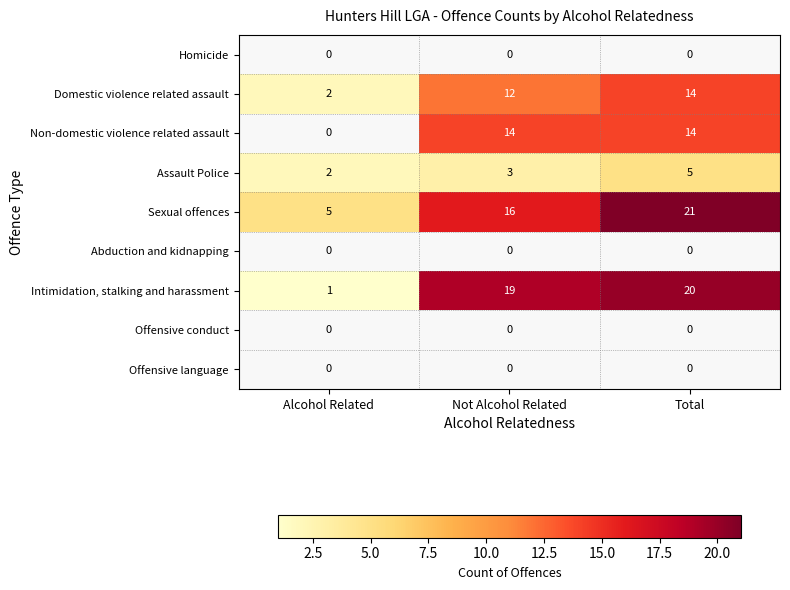

Which category has the highest value in the Domestic violence related assault series?

Total